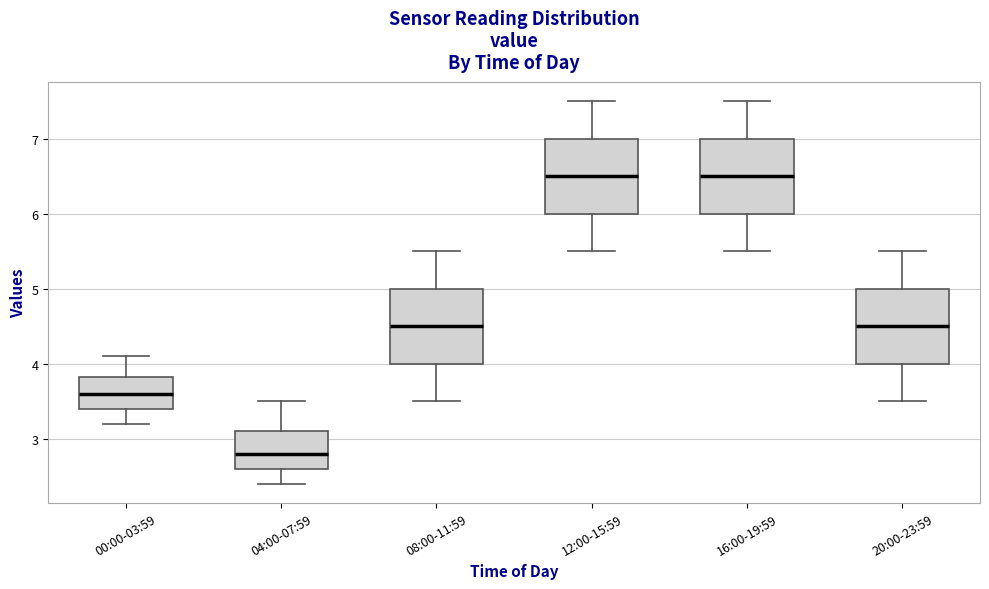

Where does the lower whisker of the box for 08:00-11:59 end on the y-axis? The values are not printed on the chart, so give them approximately, as read against the axis.

3.5